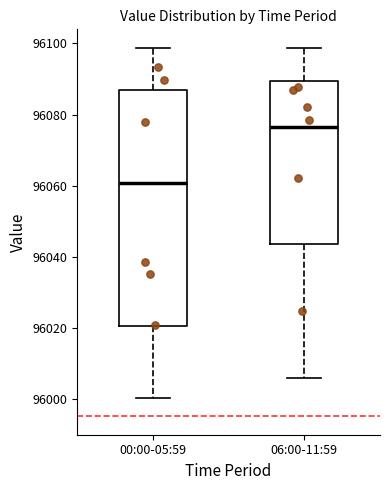

Which box is the tallest, from its lower edge to its upper edge?

00:00-05:59